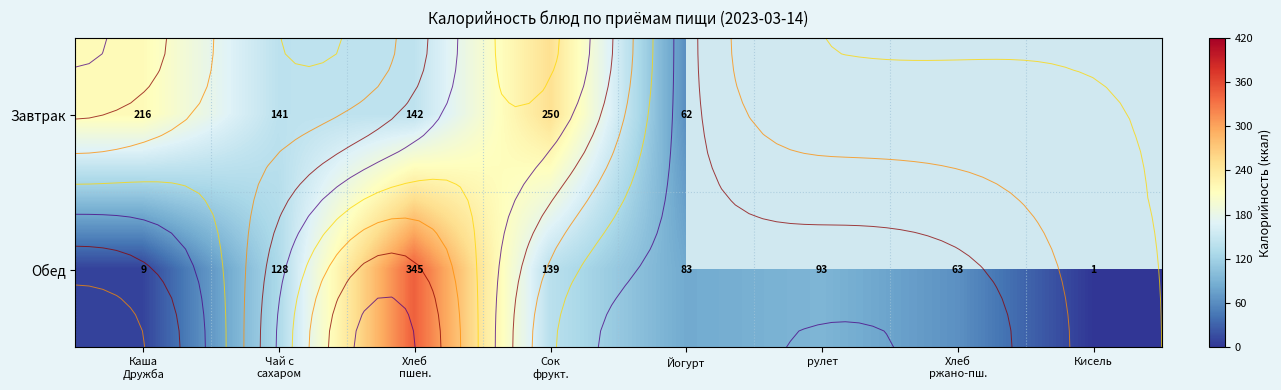

What is the greatest value displayed?

345.0